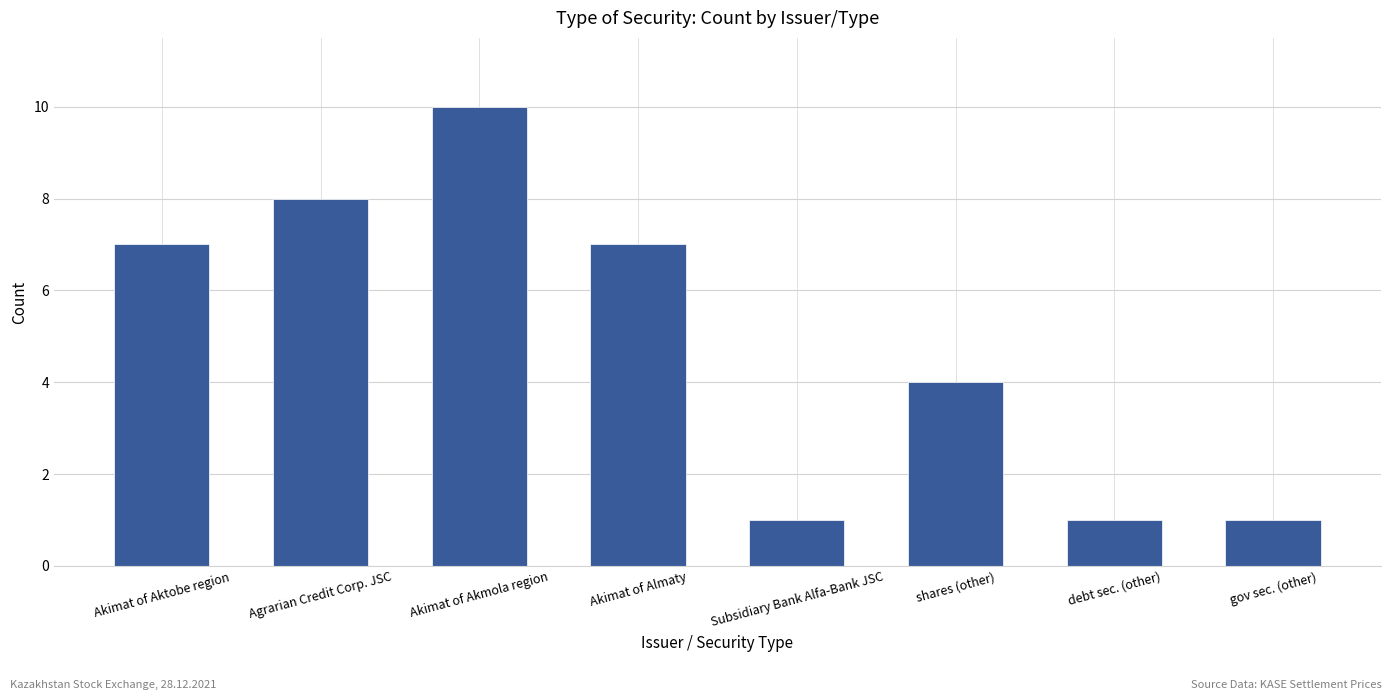

Is it true that the value at Subsidiary Bank Alfa-Bank JSC is 0?

False